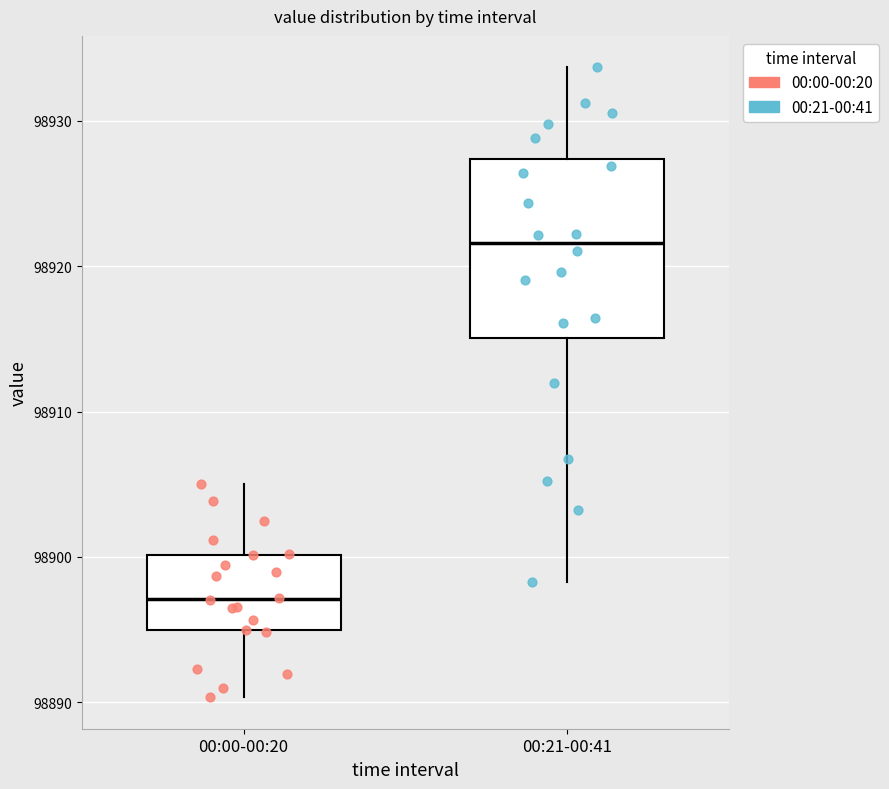

Where is the lower edge of the box for 00:00-00:20 on the y-axis? The values are not printed on the chart, so give them approximately, as read against the axis.

98895